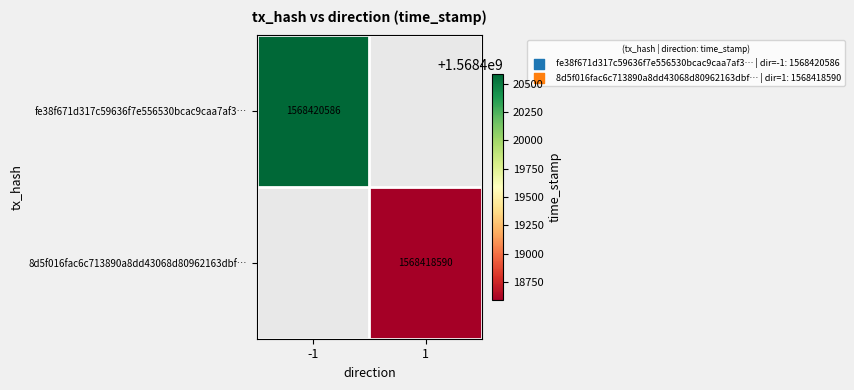

True or false: fe38f671d317c59636f7e556530bcac9caa7af3… has a value of 2348086691 at -1.

False